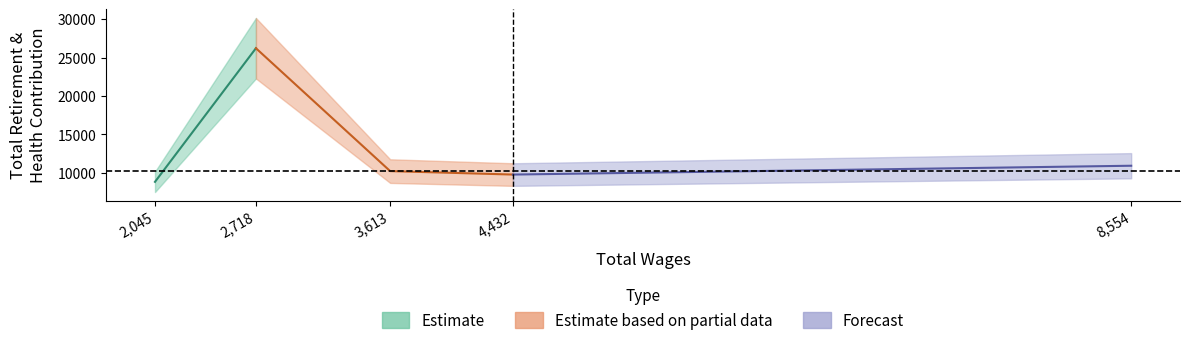

Where is the data nearest to the value 17523?

8554